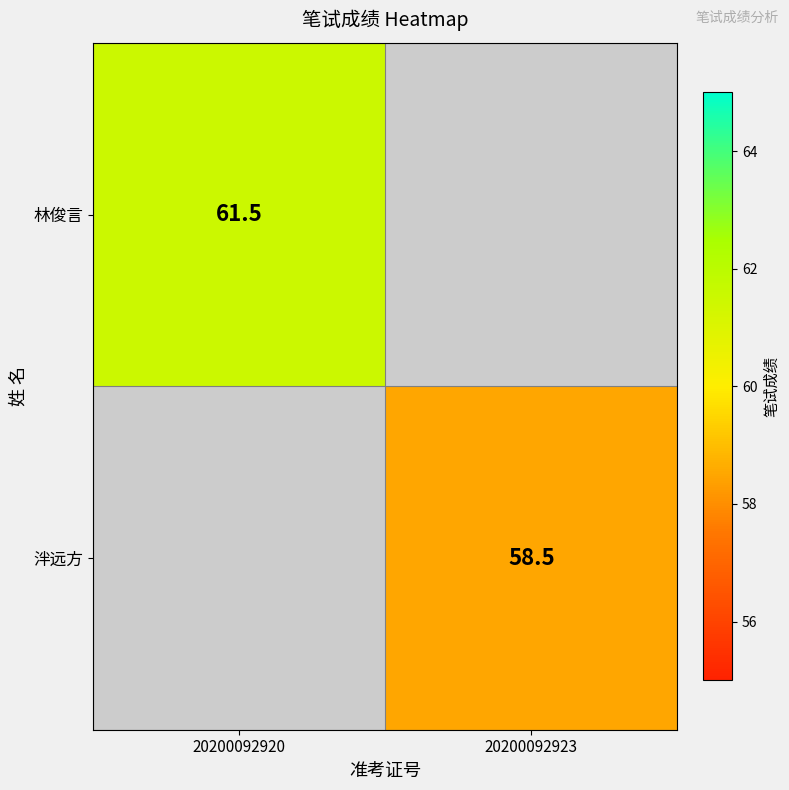

Is it true that 林俊言 equals 61.5 at 20200092920?

True